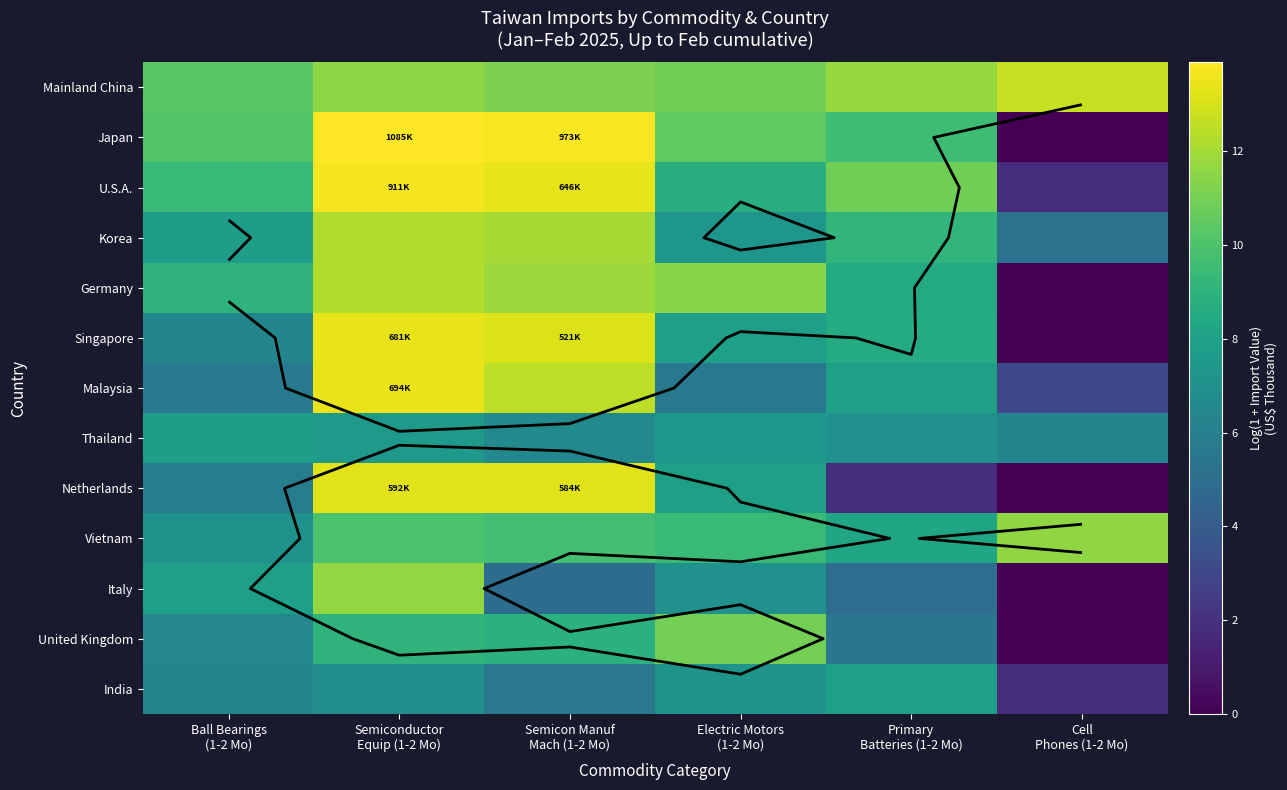

Where does the Germany series first go above 11?

Semiconductor Equip (1-2 Mo)